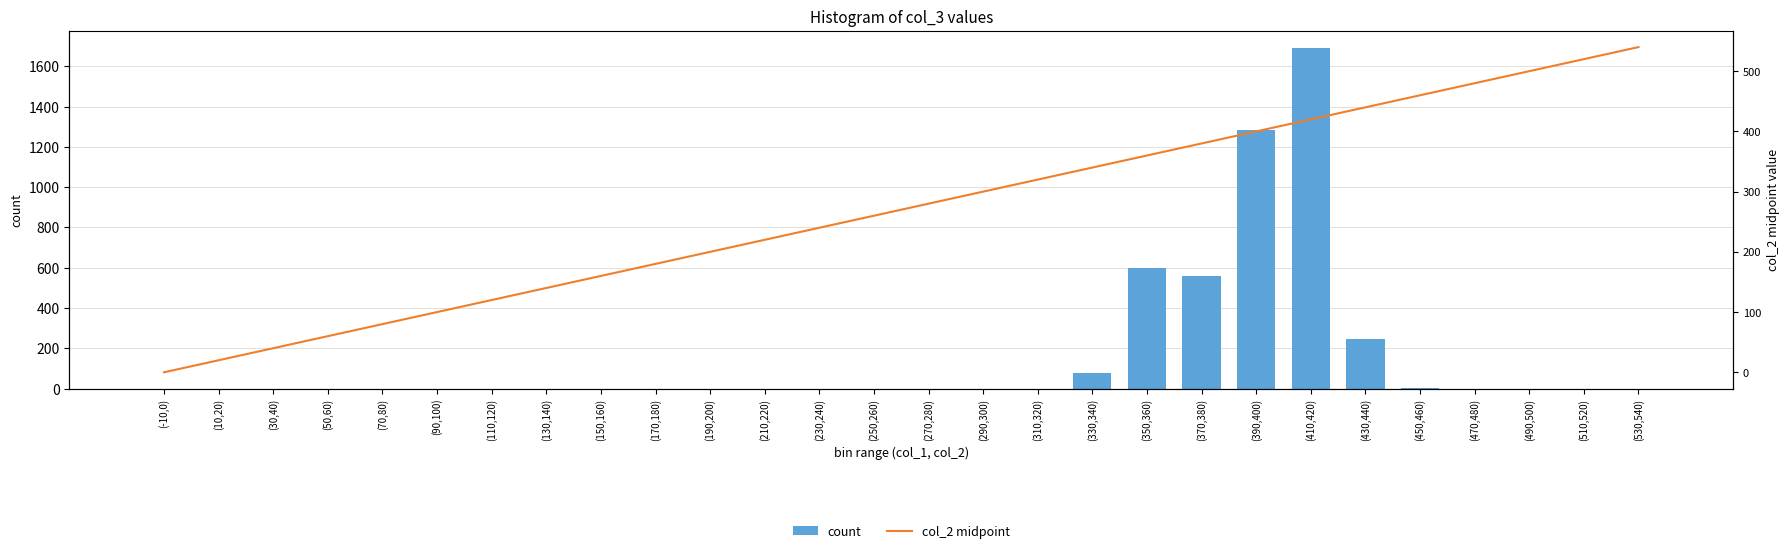

What is the highest value of the col_2 midpoint series?

540